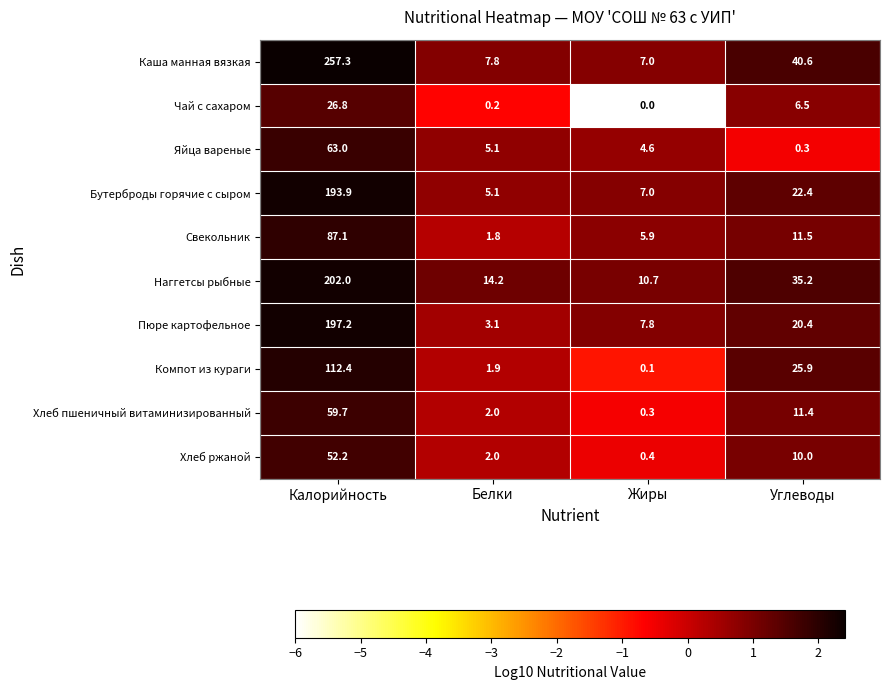

Which series has the widest spread of values?

Каша манная вязкая